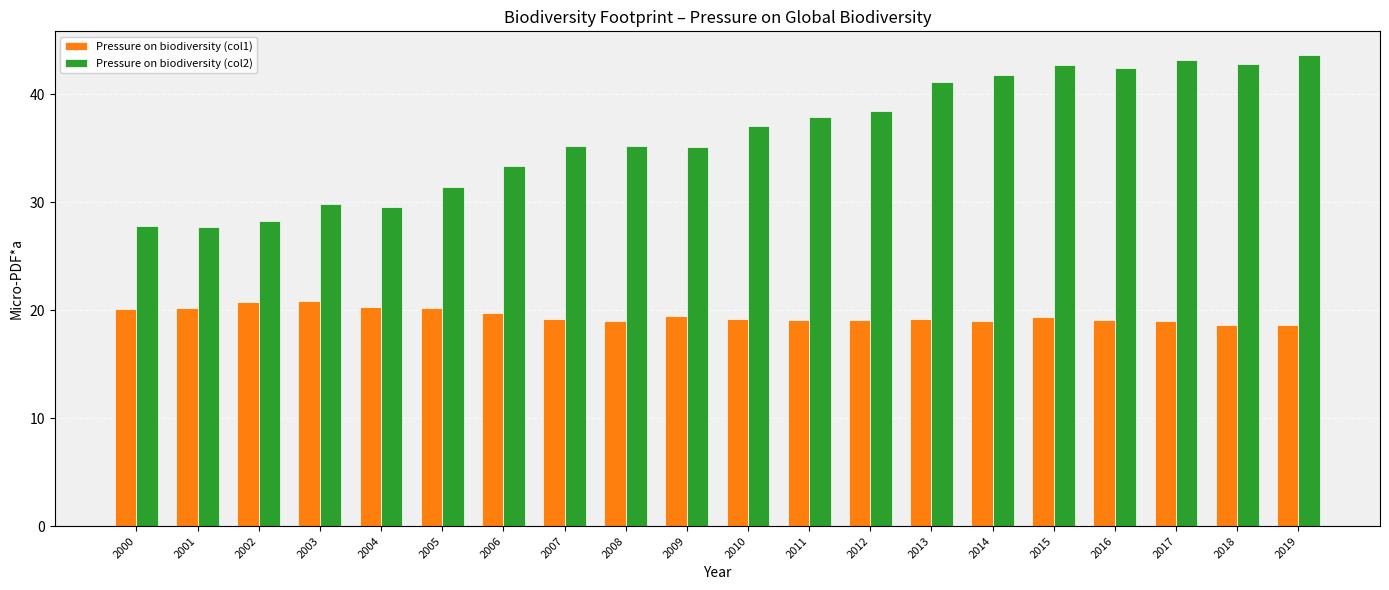

At which label does Pressure on biodiversity (col2) reach its peak?

2019